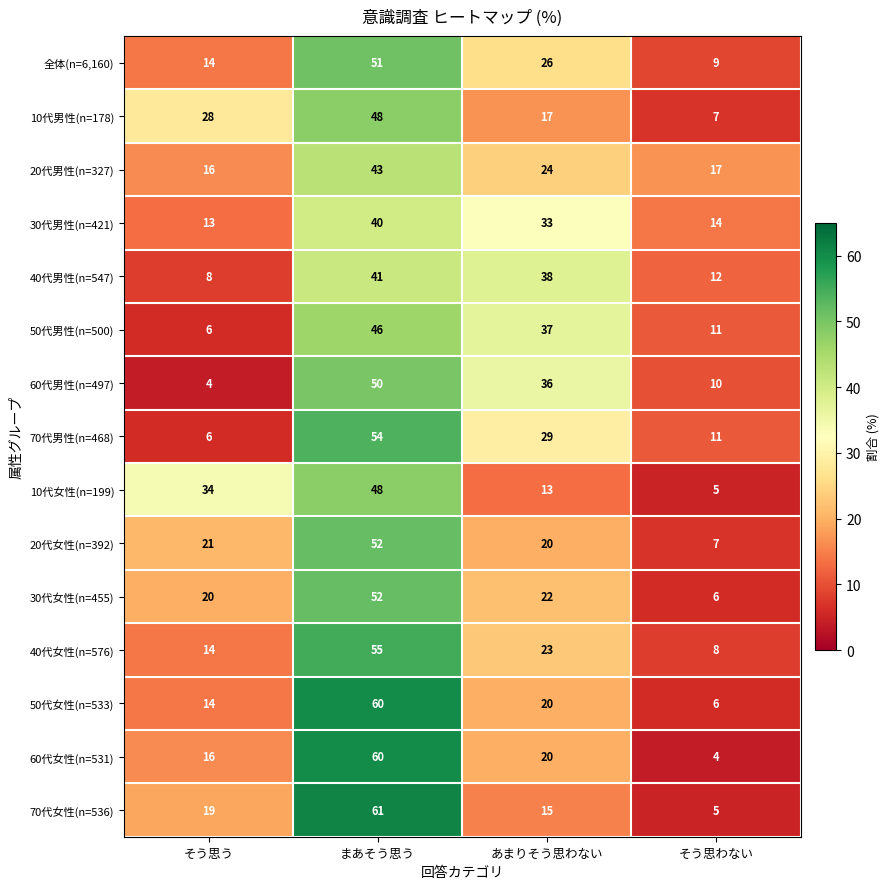

What is the minimum value shown in the chart?

4